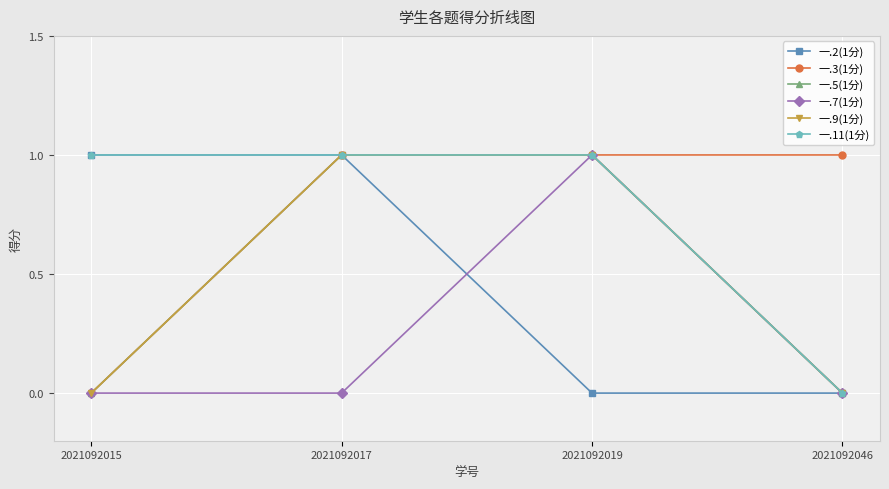

Reading left to right, transcribe all the data shown in this chart.

一.2(1分): 1	1	0	0
一.3(1分): 0	1	1	1
一.5(1分): 0	1	1	0
一.7(1分): 0	0	1	0
一.9(1分): 0	1	1	0
一.11(1分): 1	1	1	0